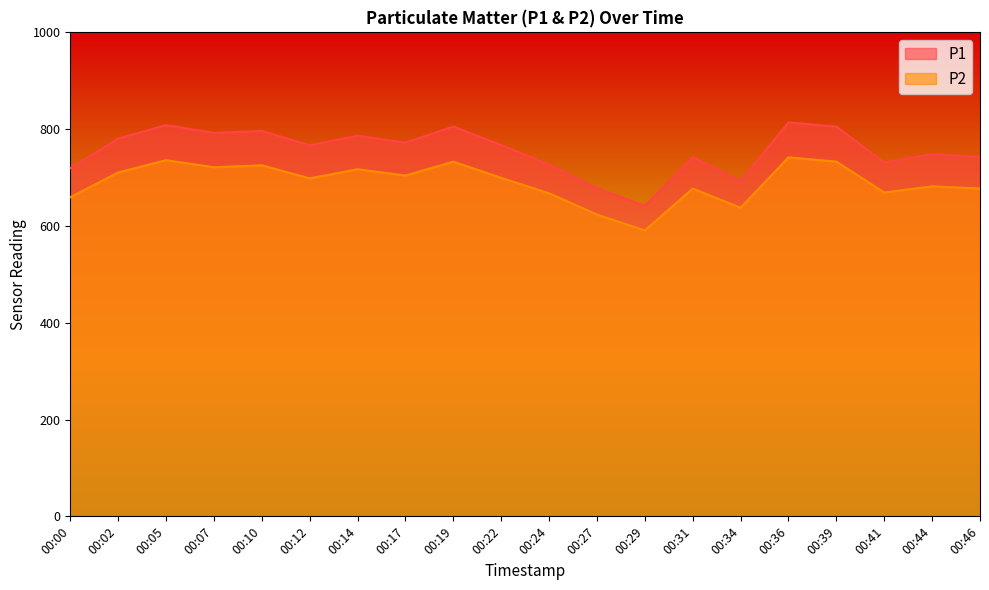

True or false: P2 and P1 cross at least once.

False